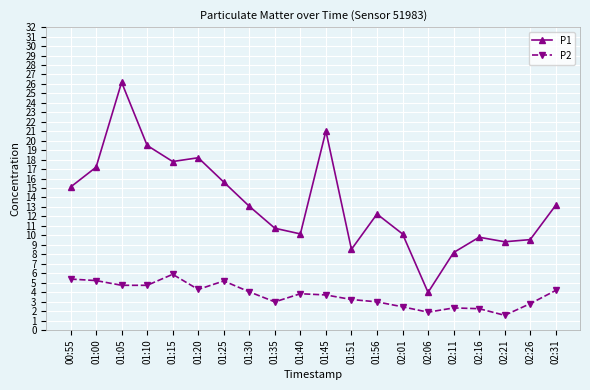

What is the label of the 4th point from the left?

01:10